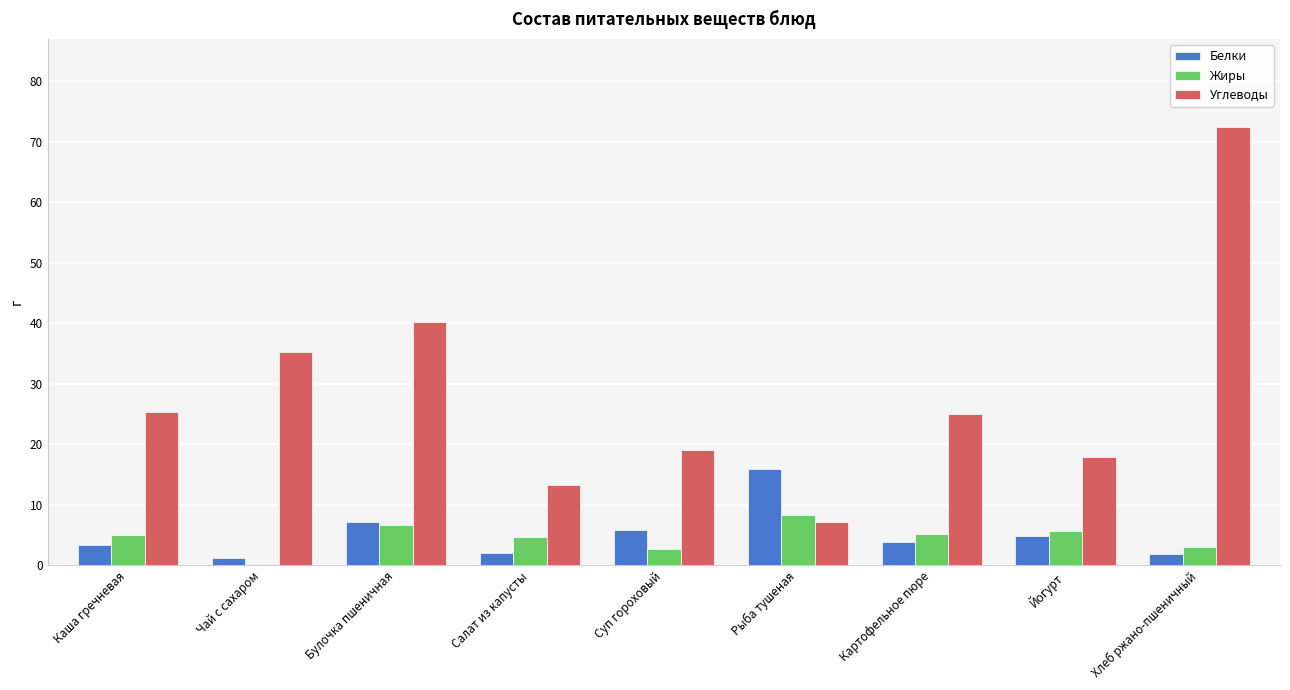

What is the spread (max minus min) of values at Рыба тушеная?

8.8